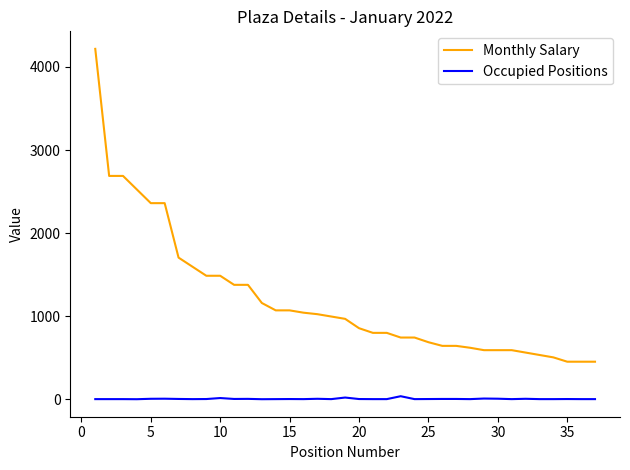

How many series are shown in this chart?

2